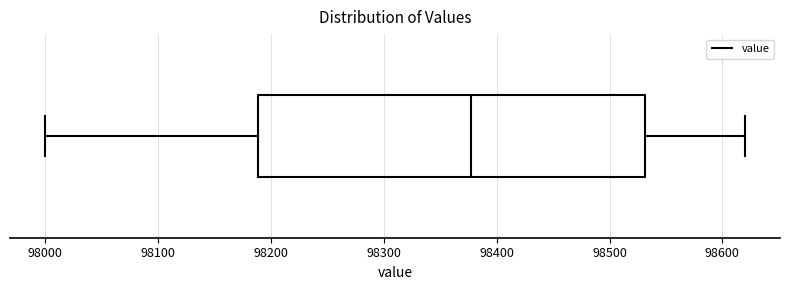

Where does the median line of the box sit on the x-axis? The values are not printed on the chart, so give them approximately, as read against the axis.

98380